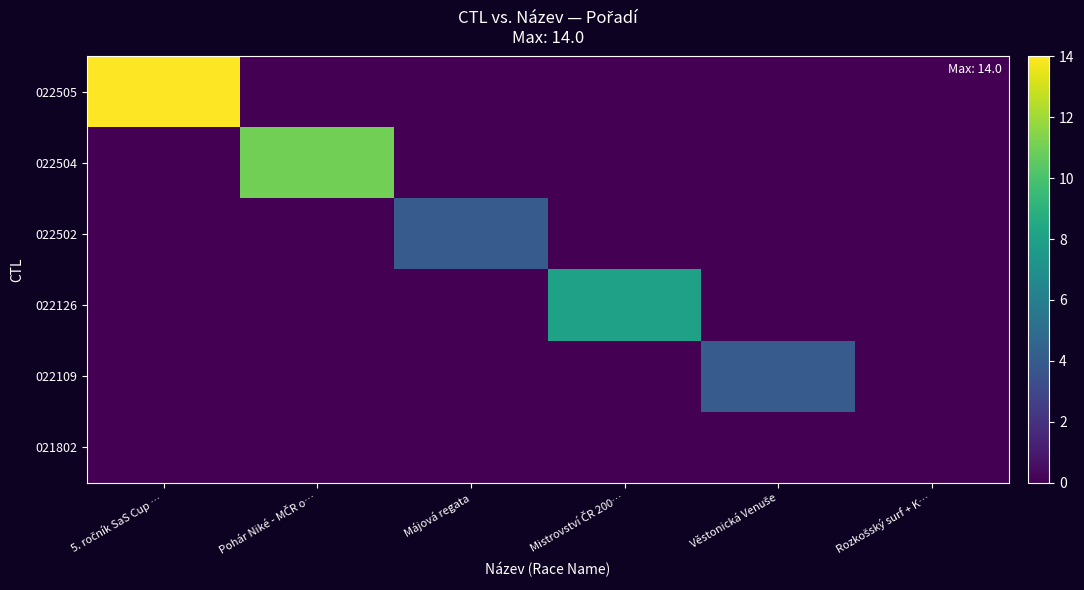

Reading right to left, what are all the values shown in this chart?

022505: Rozkošský surf + K…=0	Věstonická Venuše=0	Mistrovství ČR 200…=0	Májová regata=0	Pohár Niké - MČR o…=0	5. ročník SaS Cup …=14
022504: Rozkošský surf + K…=0	Věstonická Venuše=0	Mistrovství ČR 200…=0	Májová regata=0	Pohár Niké - MČR o…=11	5. ročník SaS Cup …=0
022502: Rozkošský surf + K…=0	Věstonická Venuše=0	Mistrovství ČR 200…=0	Májová regata=4	Pohár Niké - MČR o…=0	5. ročník SaS Cup …=0
022126: Rozkošský surf + K…=0	Věstonická Venuše=0	Mistrovství ČR 200…=8	Májová regata=0	Pohár Niké - MČR o…=0	5. ročník SaS Cup …=0
022109: Rozkošský surf + K…=0	Věstonická Venuše=4	Mistrovství ČR 200…=0	Májová regata=0	Pohár Niké - MČR o…=0	5. ročník SaS Cup …=0
021802: Rozkošský surf + K…=0	Věstonická Venuše=0	Mistrovství ČR 200…=0	Májová regata=0	Pohár Niké - MČR o…=0	5. ročník SaS Cup …=0